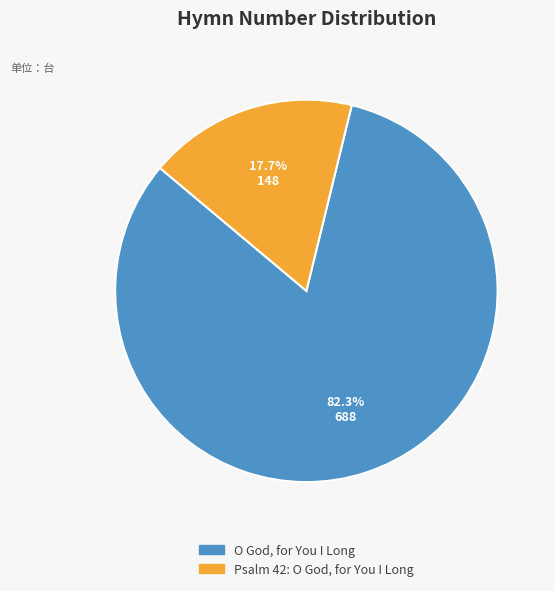

Which category has the smallest portion of the pie?

Psalm 42: O God, for You I Long